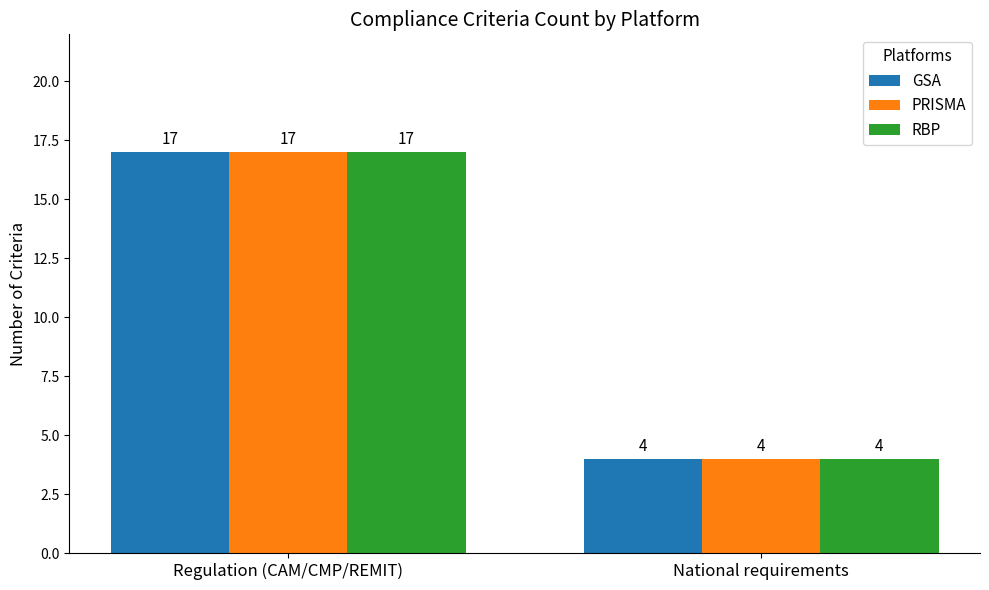

What is the difference between the RBP values at National requirements and Regulation (CAM/CMP/REMIT)?

13